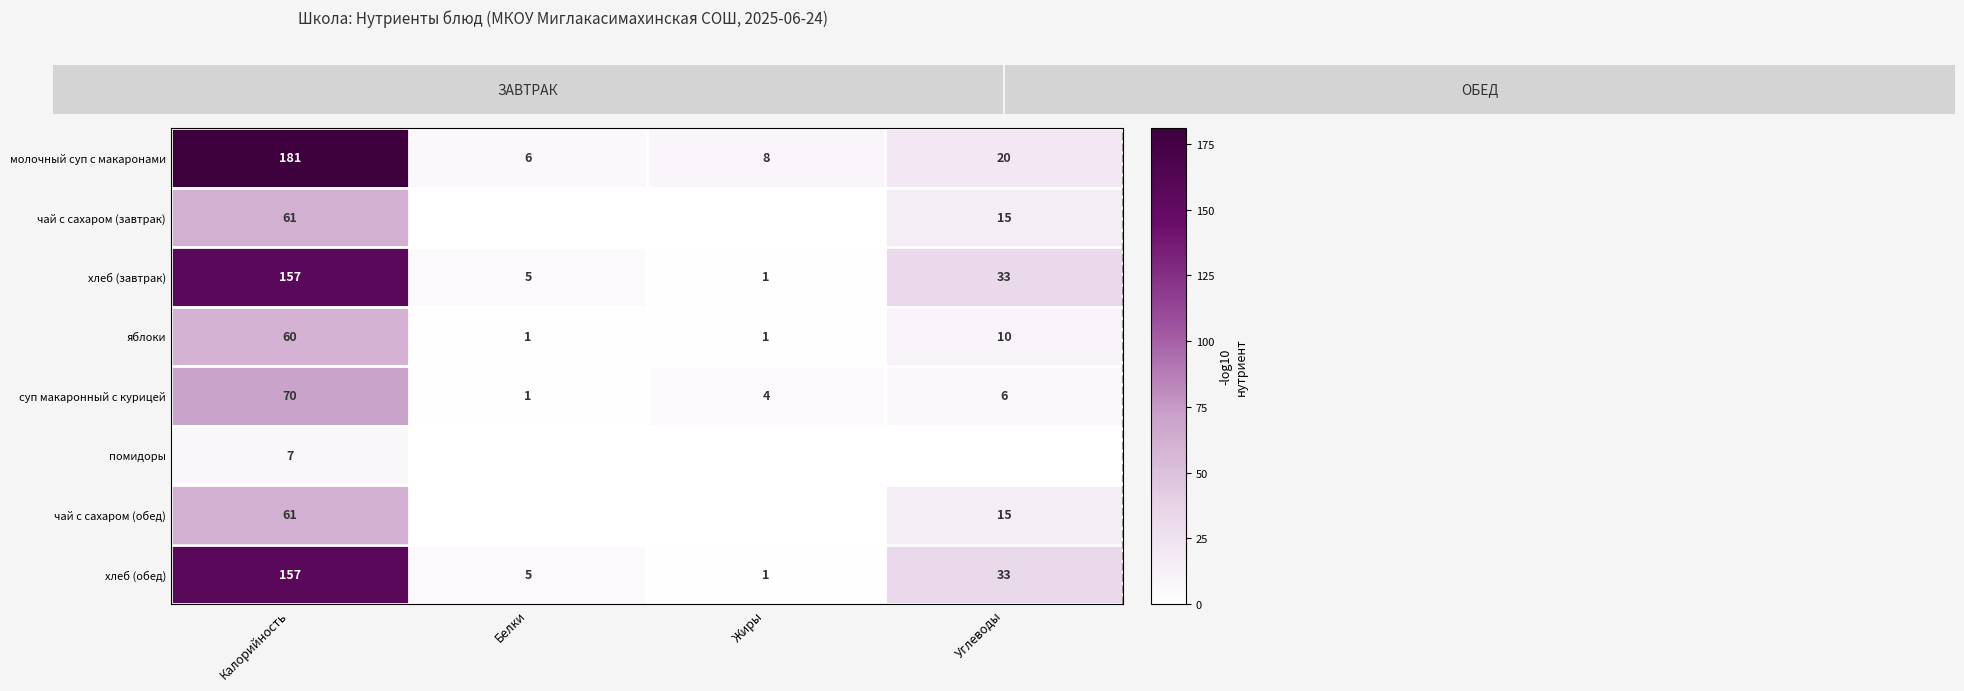

Rank the categories by суп макаронный с курицей value from lowest to highest.

Белки, Жиры, Углеводы, Калорийность